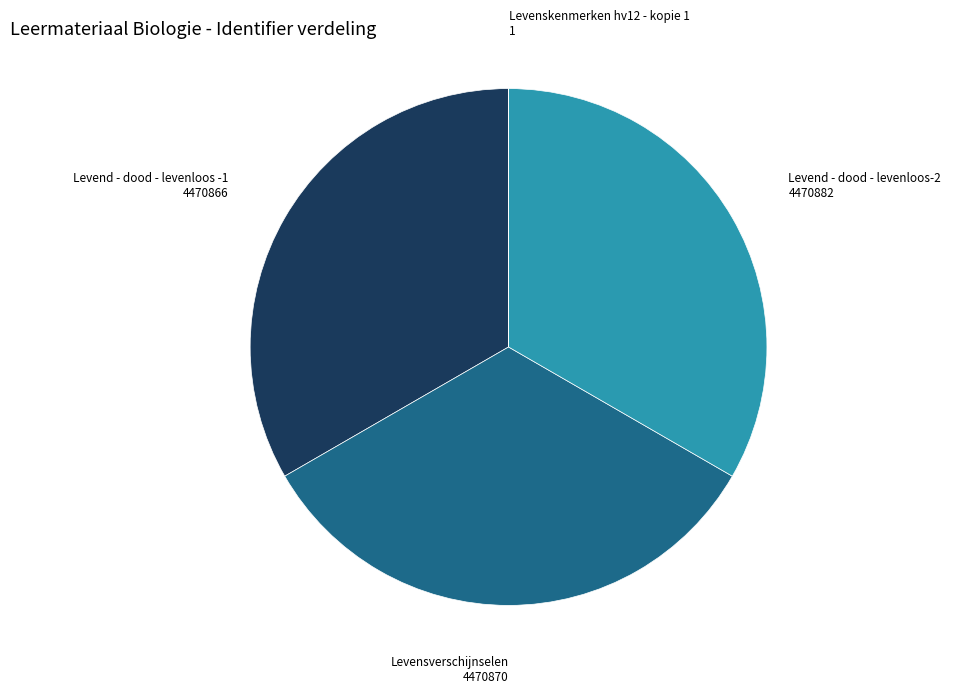

Is there a majority slice in this chart?

No